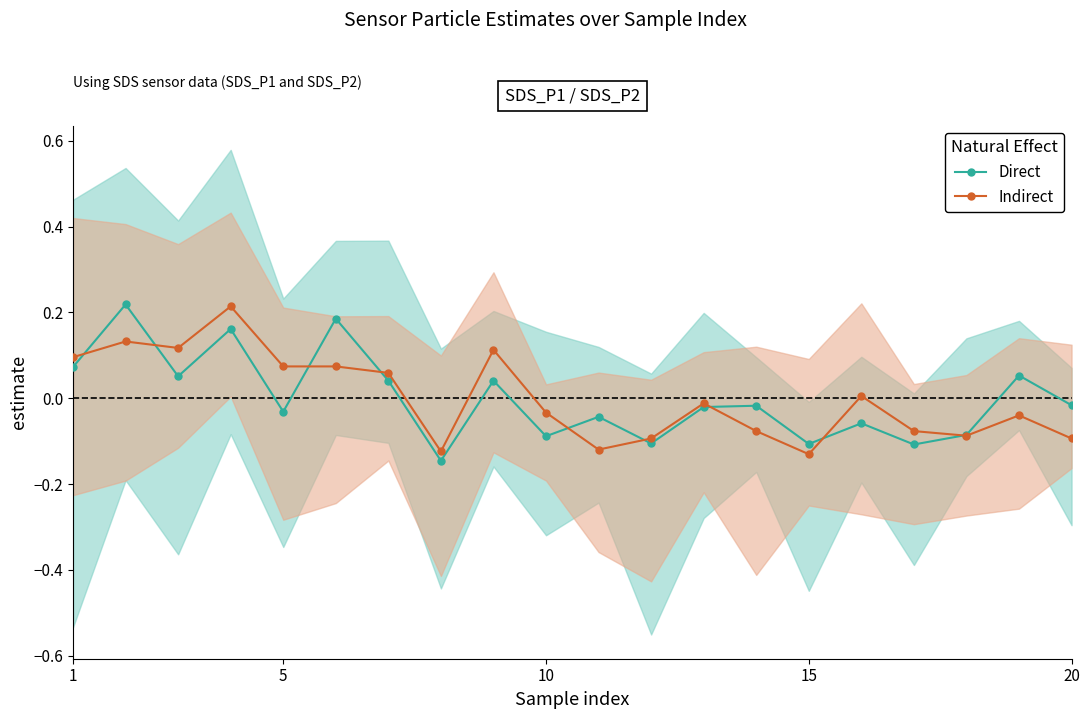

True or false: Indirect has more than 0 interior local peaks.

True